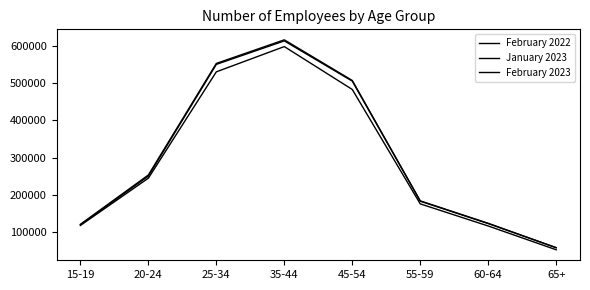

How many lines are shown in the chart?

3